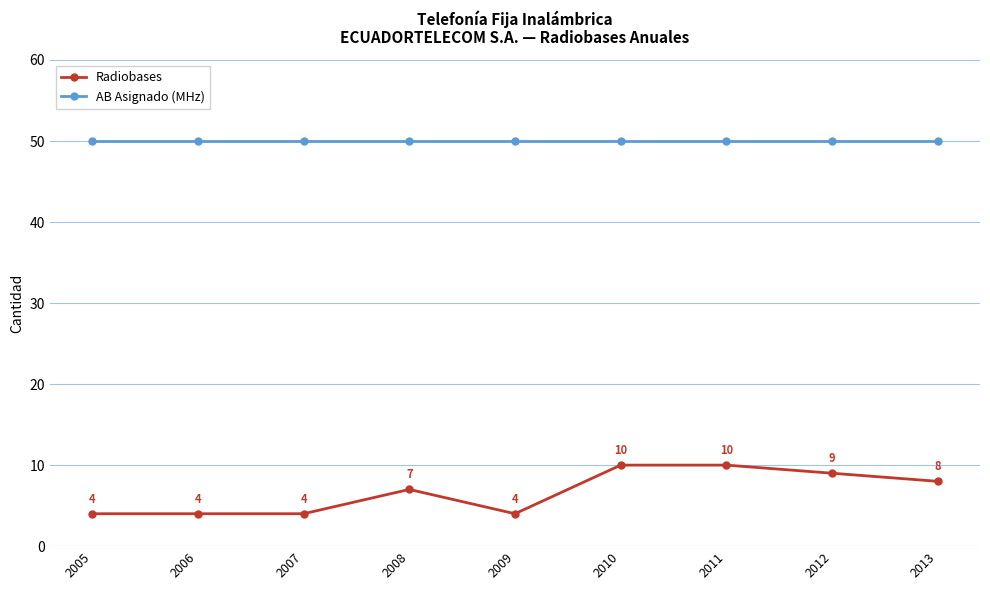

Rank the series by their maximum value, from highest to lowest.

AB Asignado (MHz), Radiobases